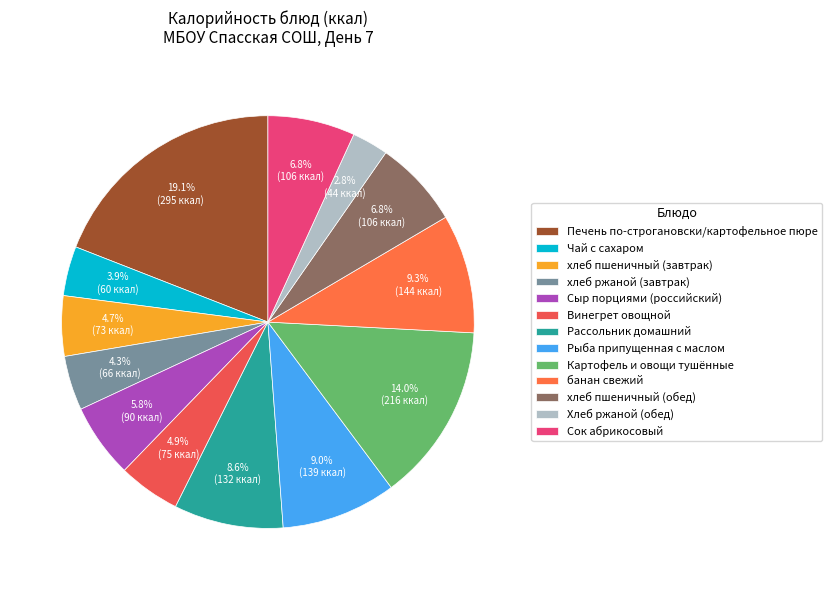

What portion of the pie excludes Сок абрикосовый?

93.2%